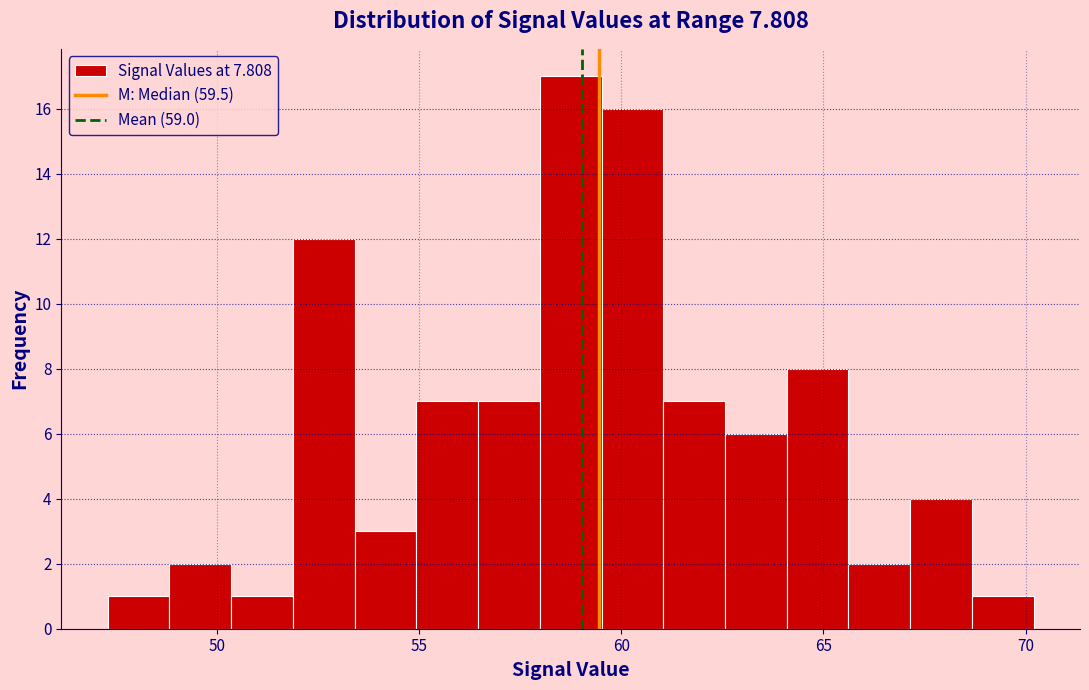

Around what value on the x-axis is the tallest bar? Give the approximate position of its centre, as read against the axis.

59.0